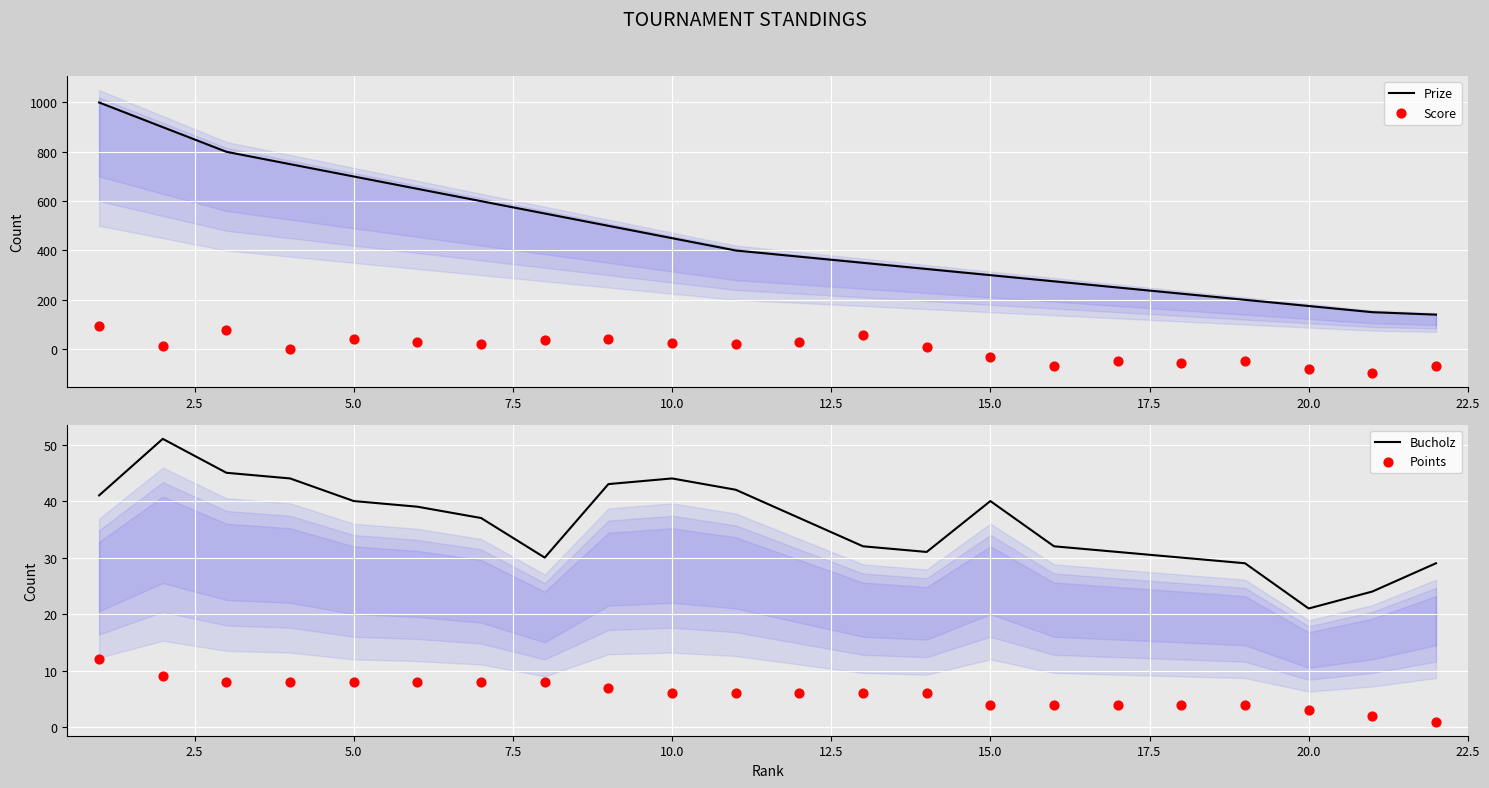

What are all the series names shown in the legend?

Prize, Score, Bucholz, Points